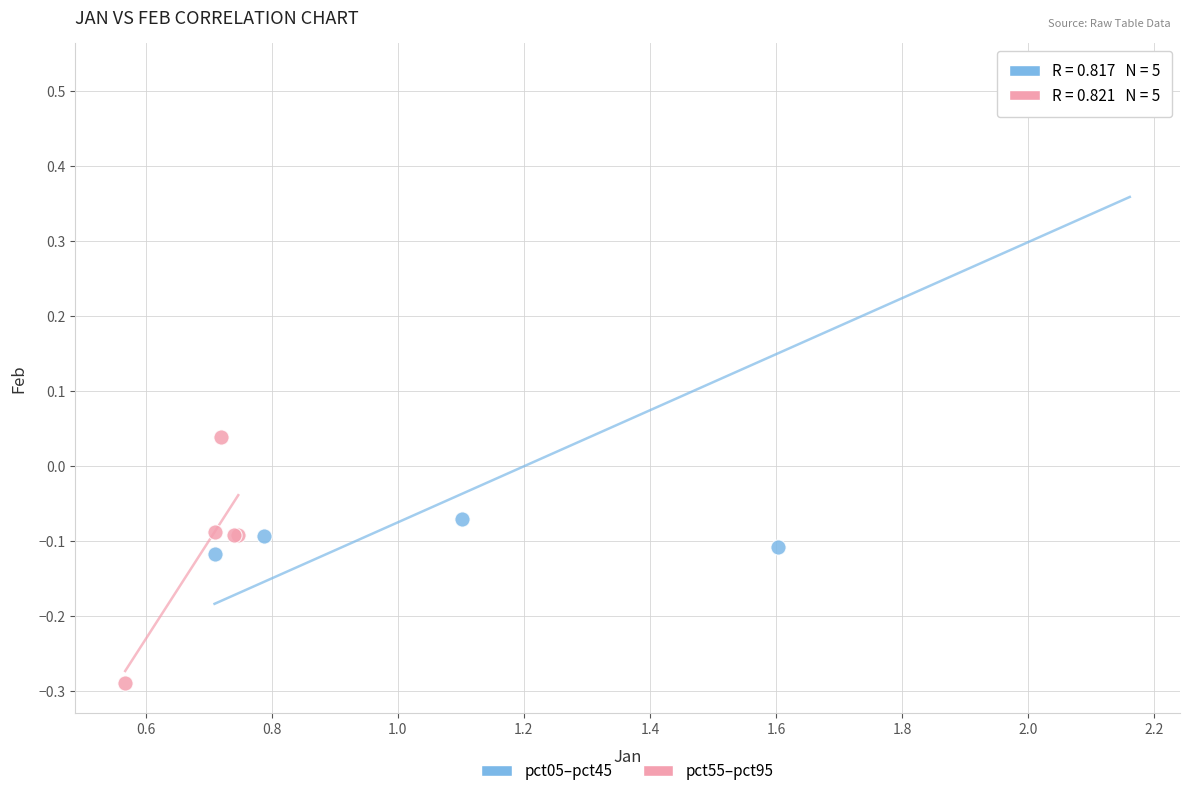

What are all the series names shown in the legend?

pct05–pct45, pct55–pct95